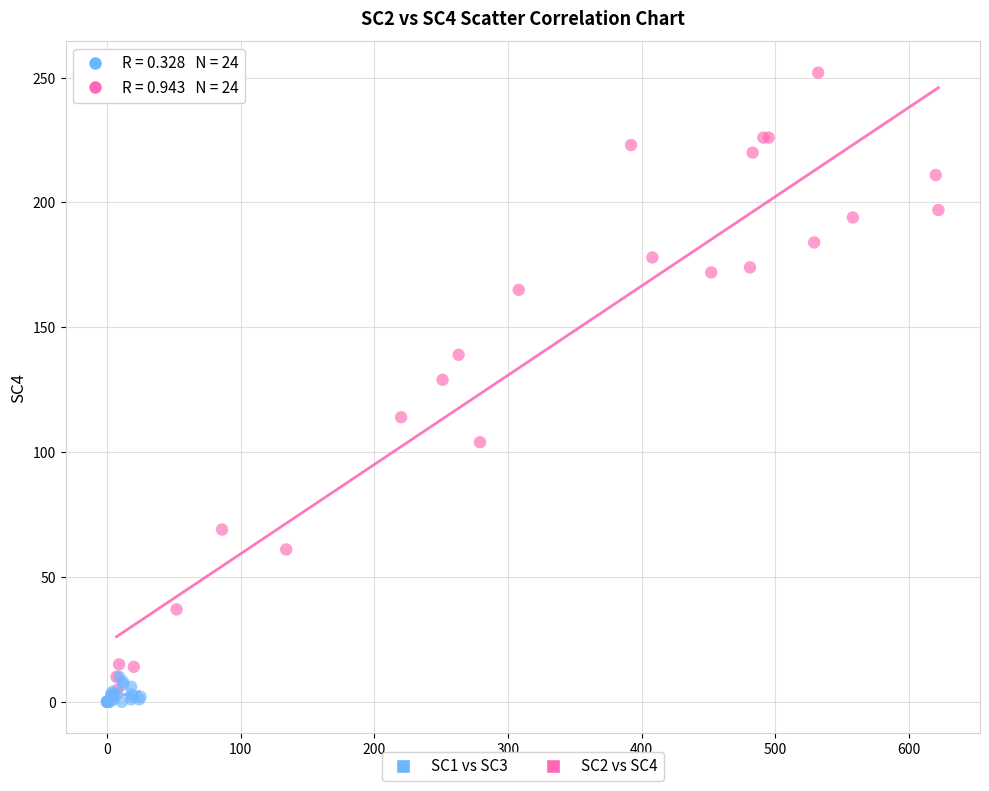

Which series reaches the maximum Y coordinate?

SC2 vs SC4